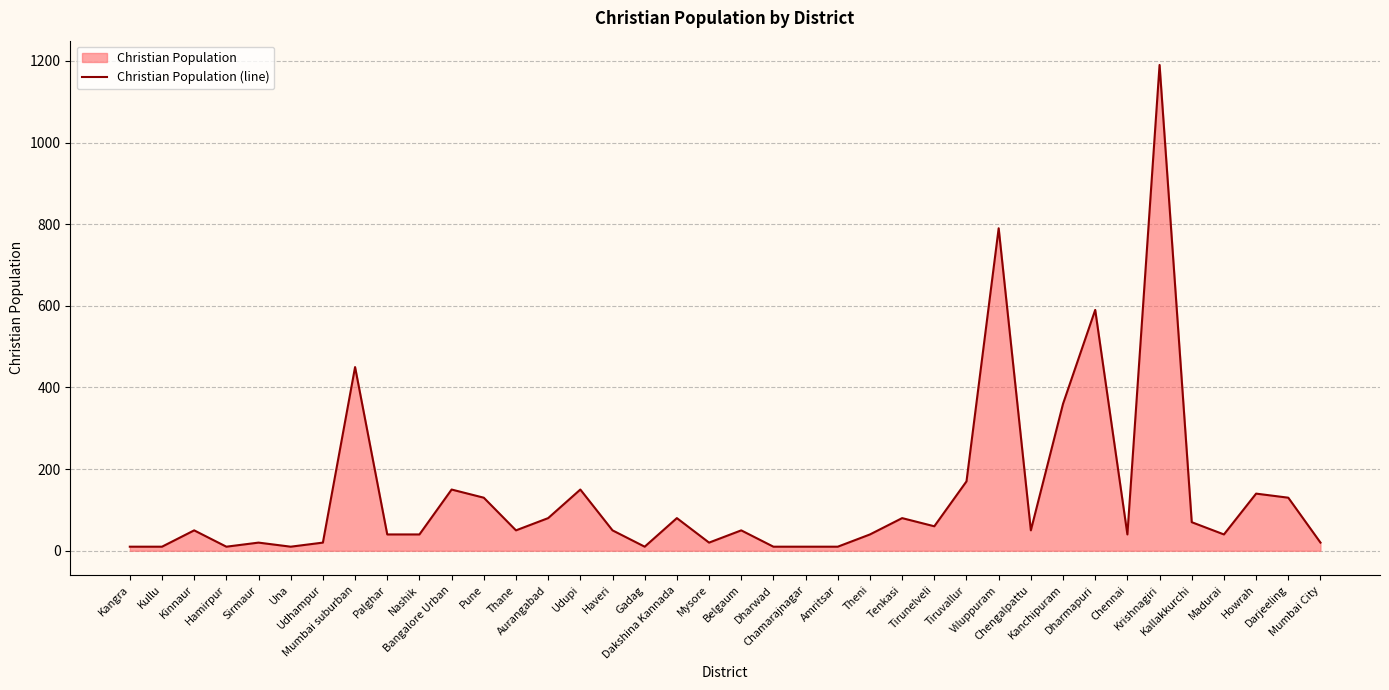

True or false: the data shows 35 at Sirmaur.

False